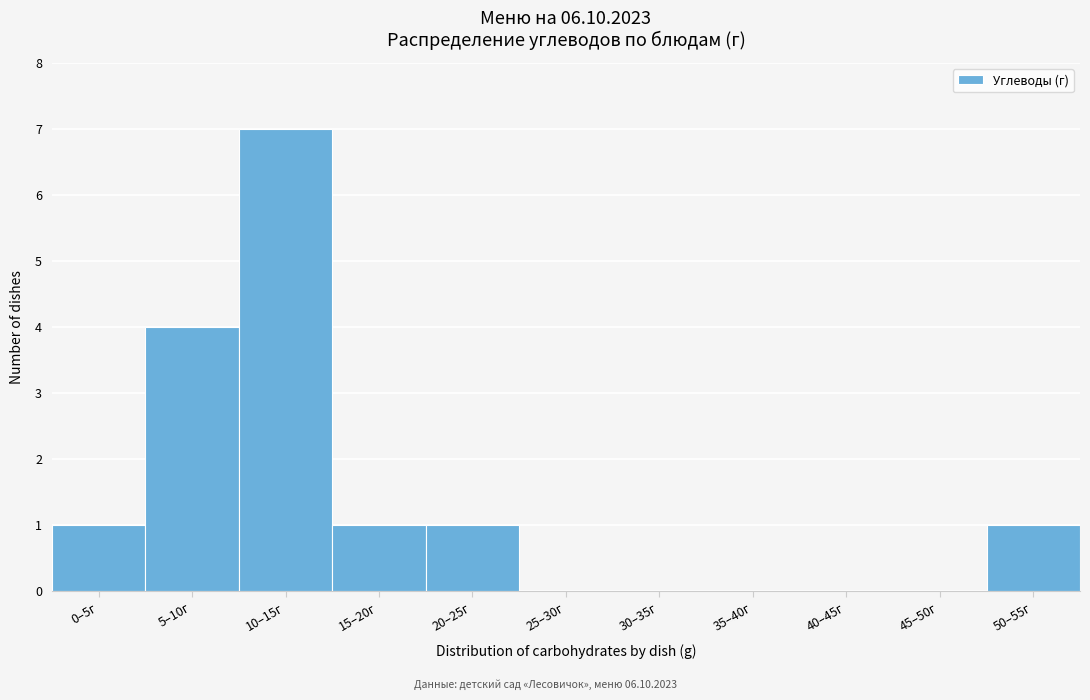

Reading left to right, list all the values displayed in this chart.

0–5г=1	5–10г=4	10–15г=7	15–20г=1	20–25г=1	25–30г=0	30–35г=0	35–40г=0	40–45г=0	45–50г=0	50–55г=1